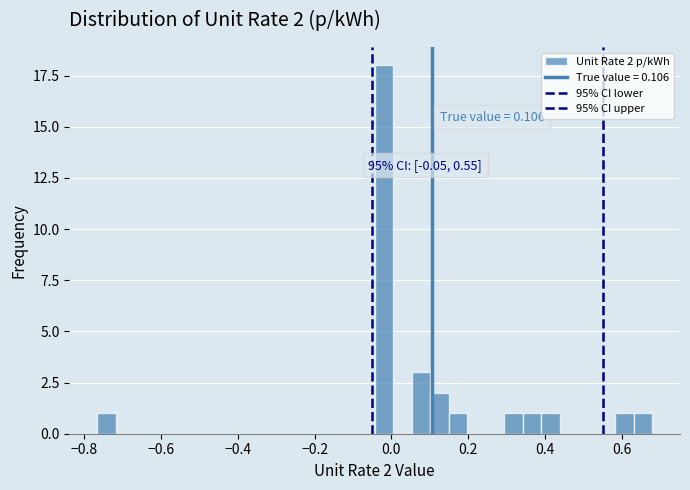

Read against the x-axis, roughly where is the centre of the tallest bar?

-0.02